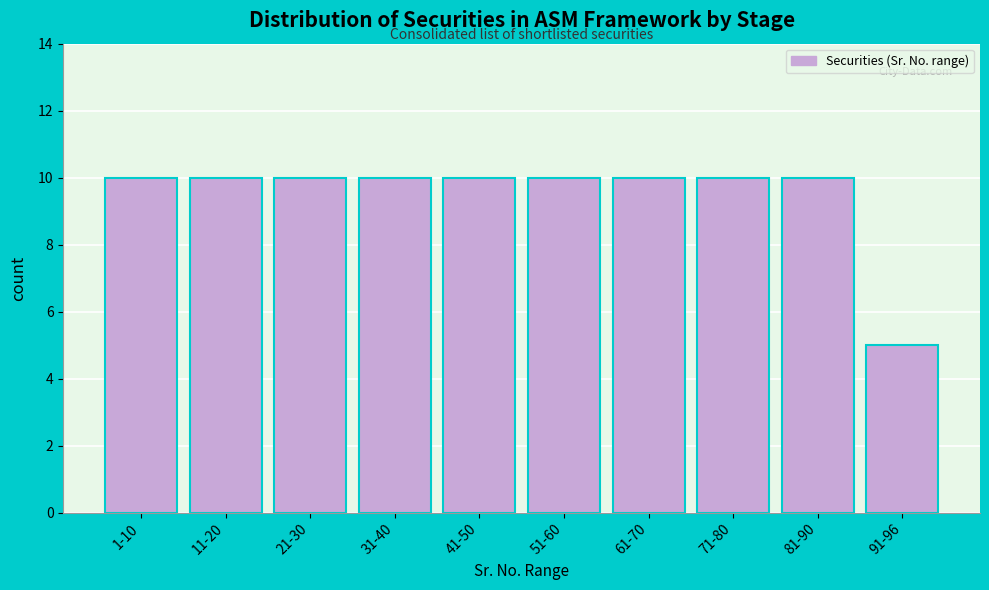

Reading left to right, what are all the values shown in this chart?

10	10	10	10	10	10	10	10	10	5